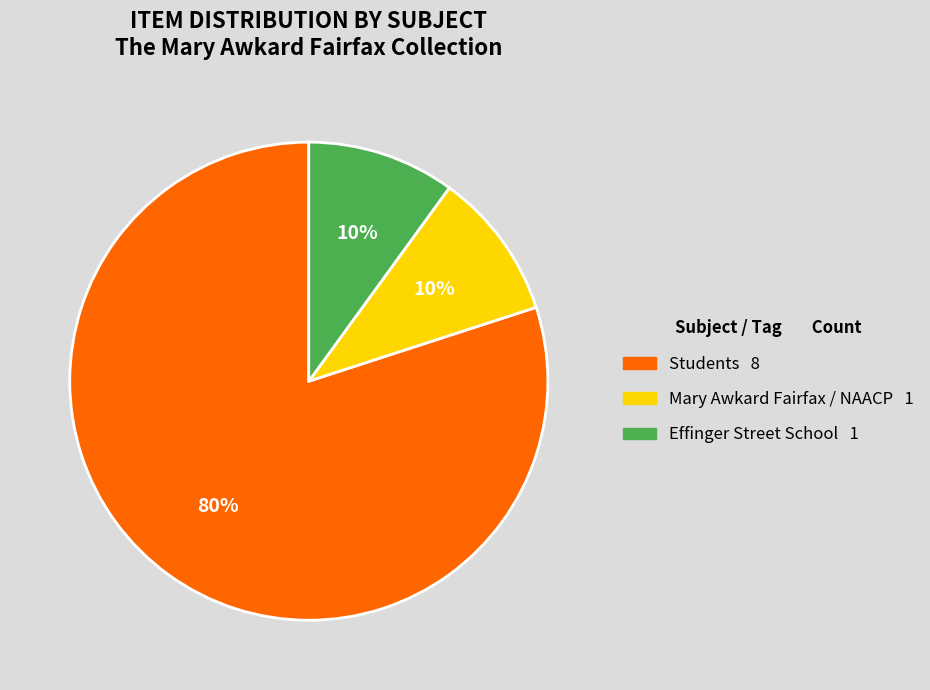

Does any single category account for the majority?

Yes